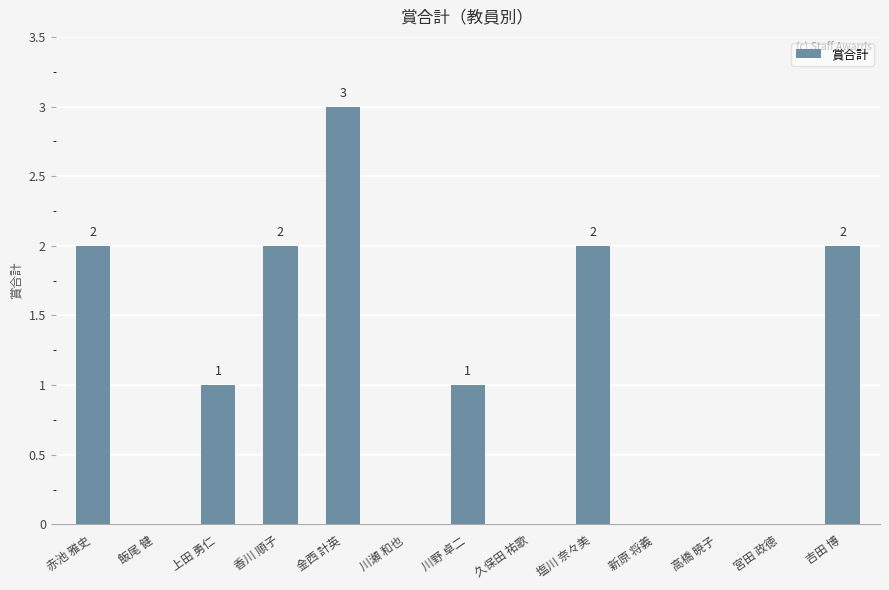

What is the sum of all values?

13